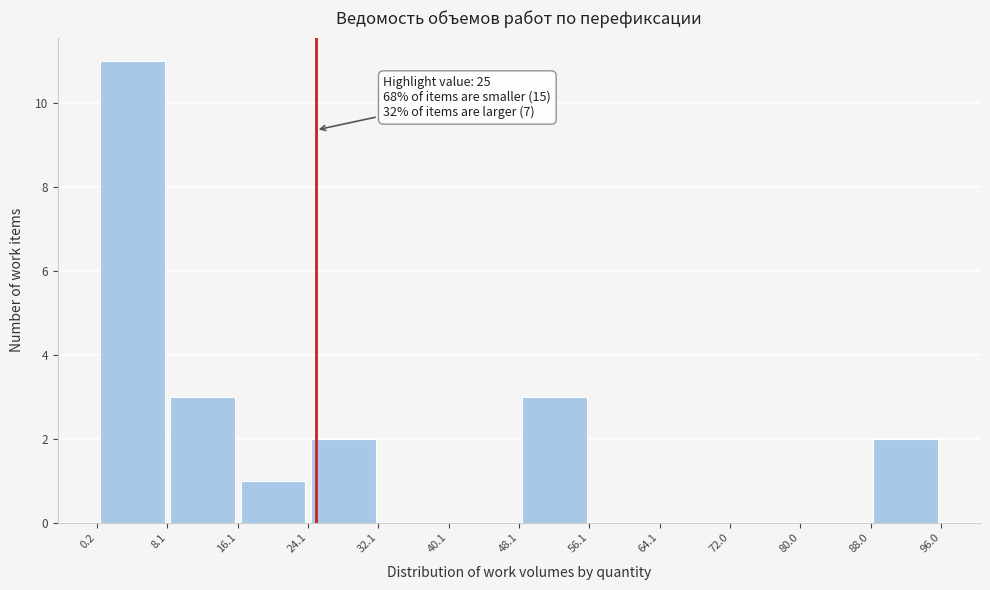

Which range on the x-axis has the tallest bar?

0.2 to 8.1